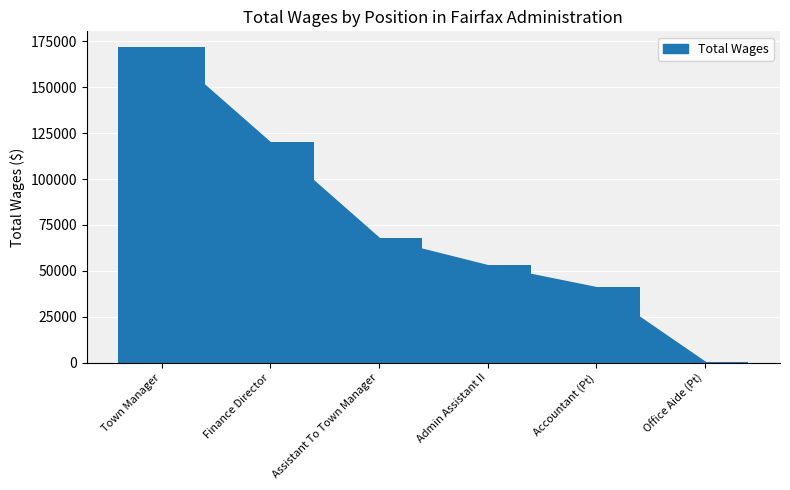

How many series are shown in this chart?

1